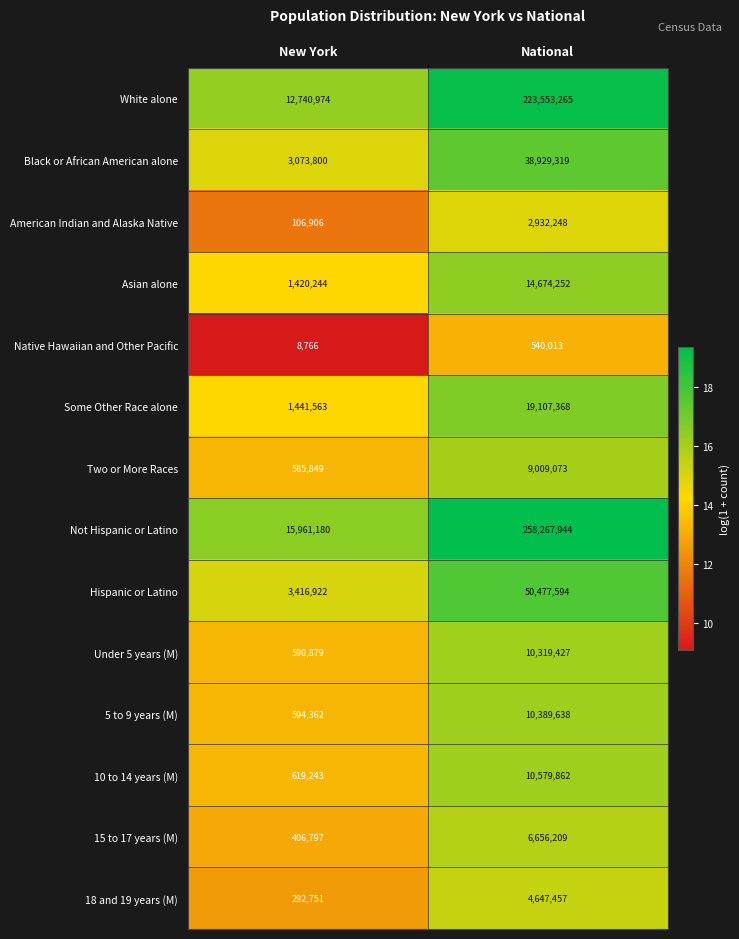

The White alone series shows 223553265 at National. True or false?

True